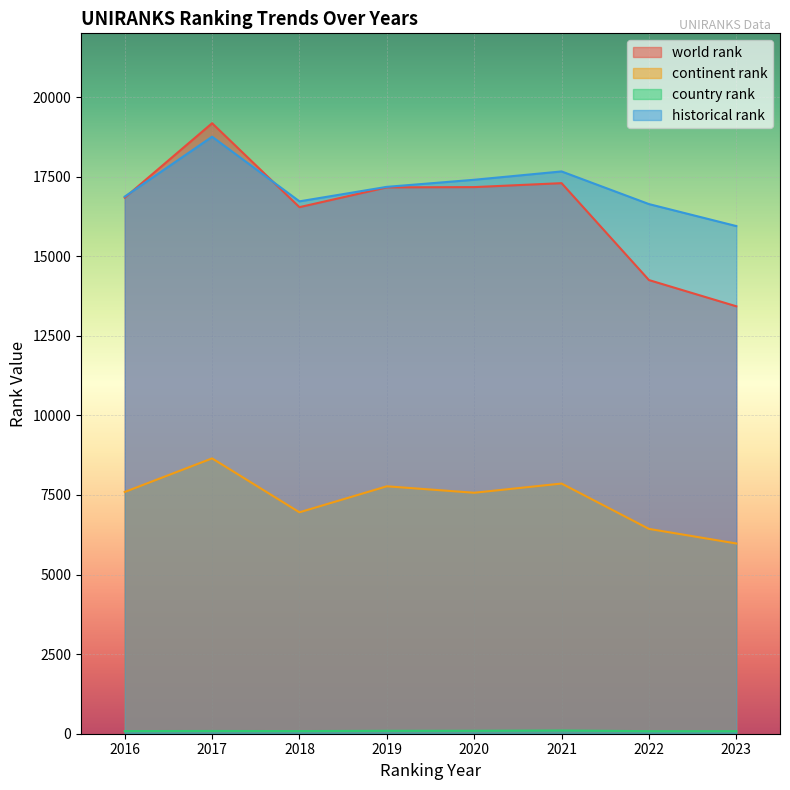

What is the total value across all series at 2020?

42231.5